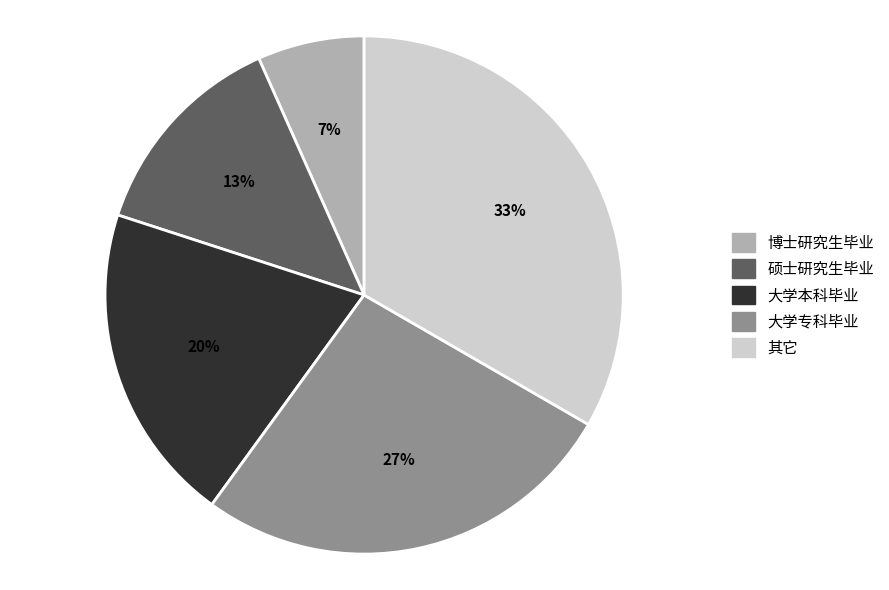

Which has a higher value, 大学专科毕业 or 其它?

其它